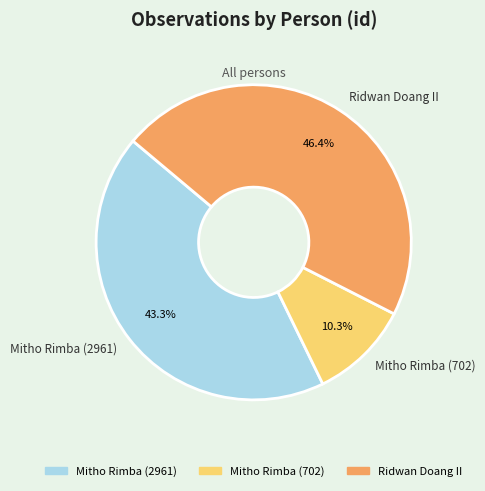

Which has a higher value, Mitho Rimba (2961) or Ridwan Doang II?

Ridwan Doang II